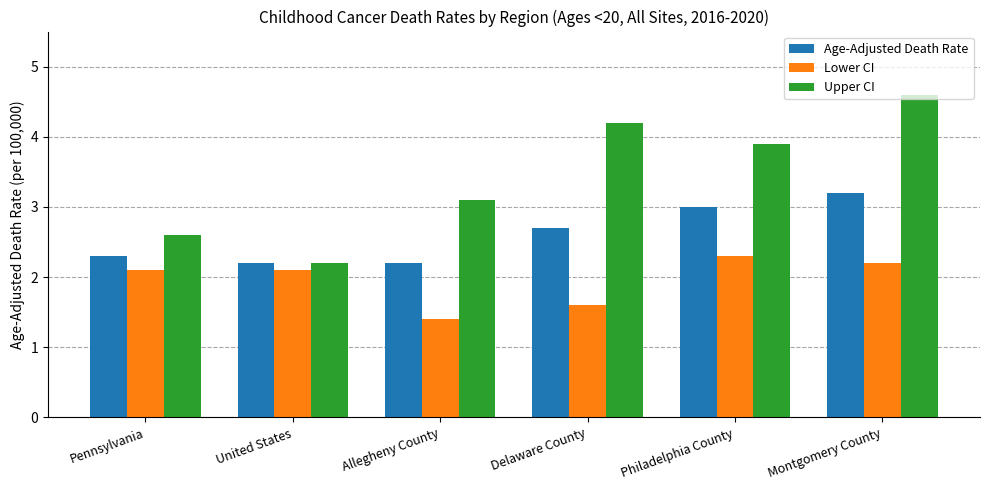

How many Lower CI values are between 1 and 2?

2